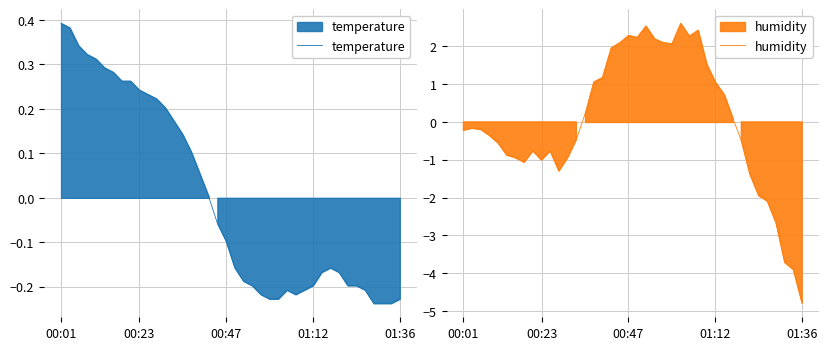

Rank the series at 28 from lowest to highest value.

temperature, humidity